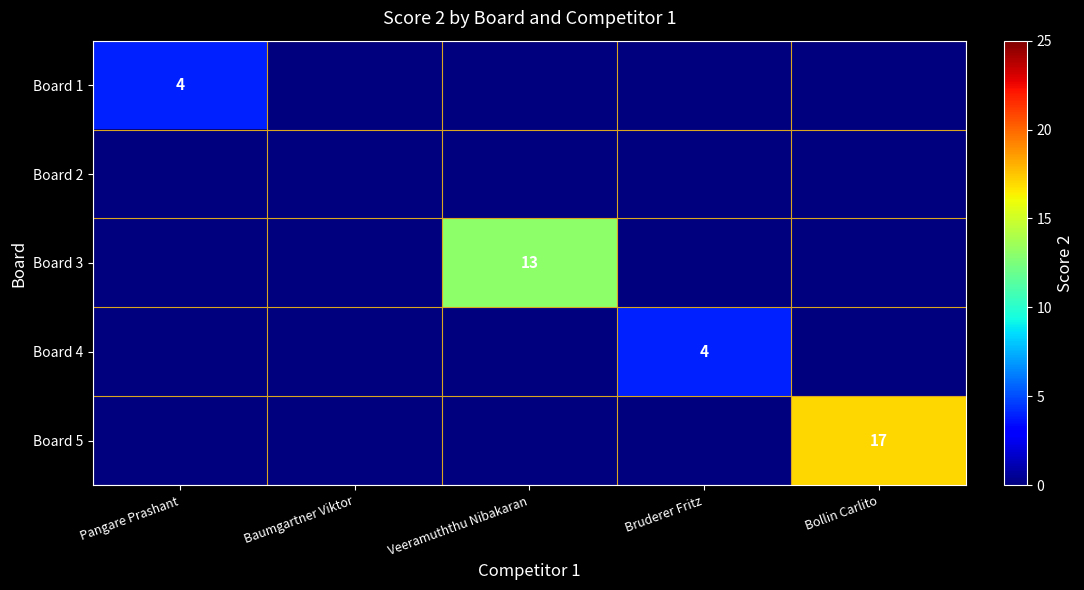

At which label does Board 2 reach its peak?

Pangare Prashant